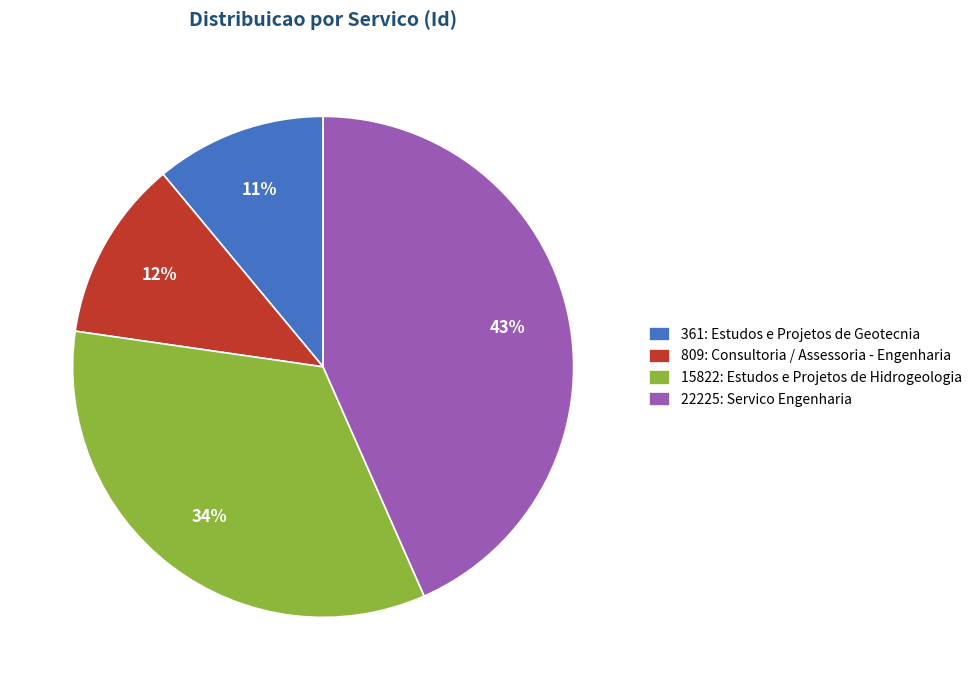

Which slice is the largest?

22225: Servico Engenharia